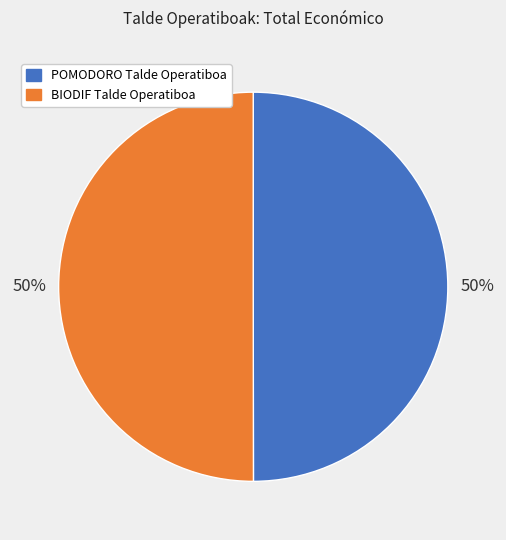

To the nearest percent, what is the combined percentage of BIODIF Talde Operatiboa and POMODORO Talde Operatiboa?

100%